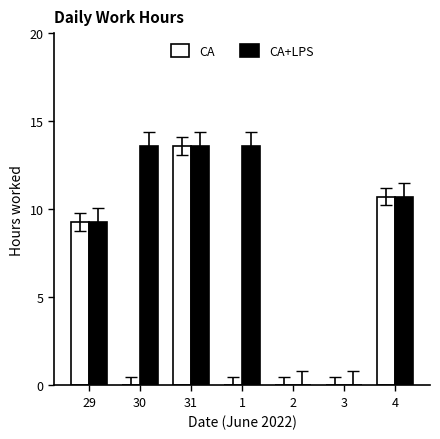

At which label is CA+LPS closest to 6?

29